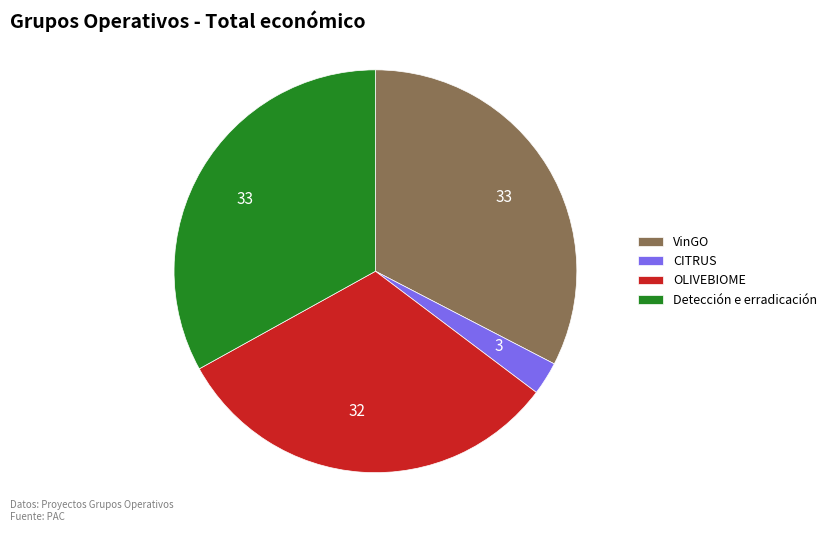

What is the ratio of the value at Detección e erradicación to the value at VinGO?

1.0